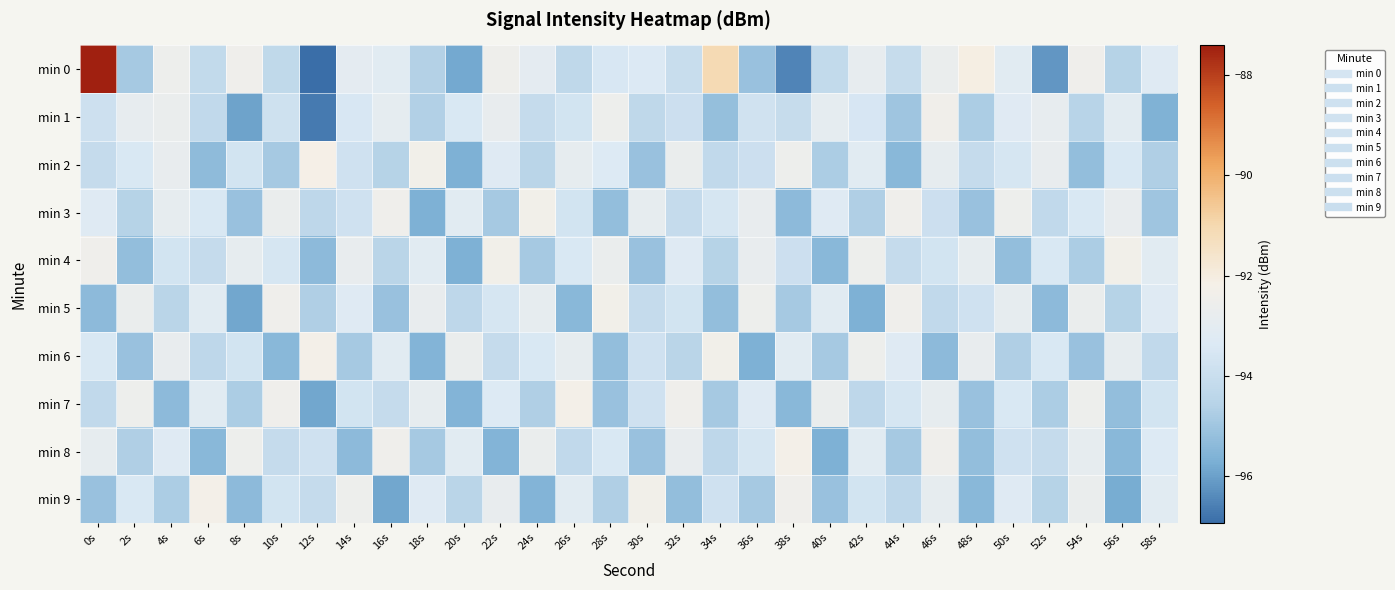

What is the total value across all series at 58s?

-939.2